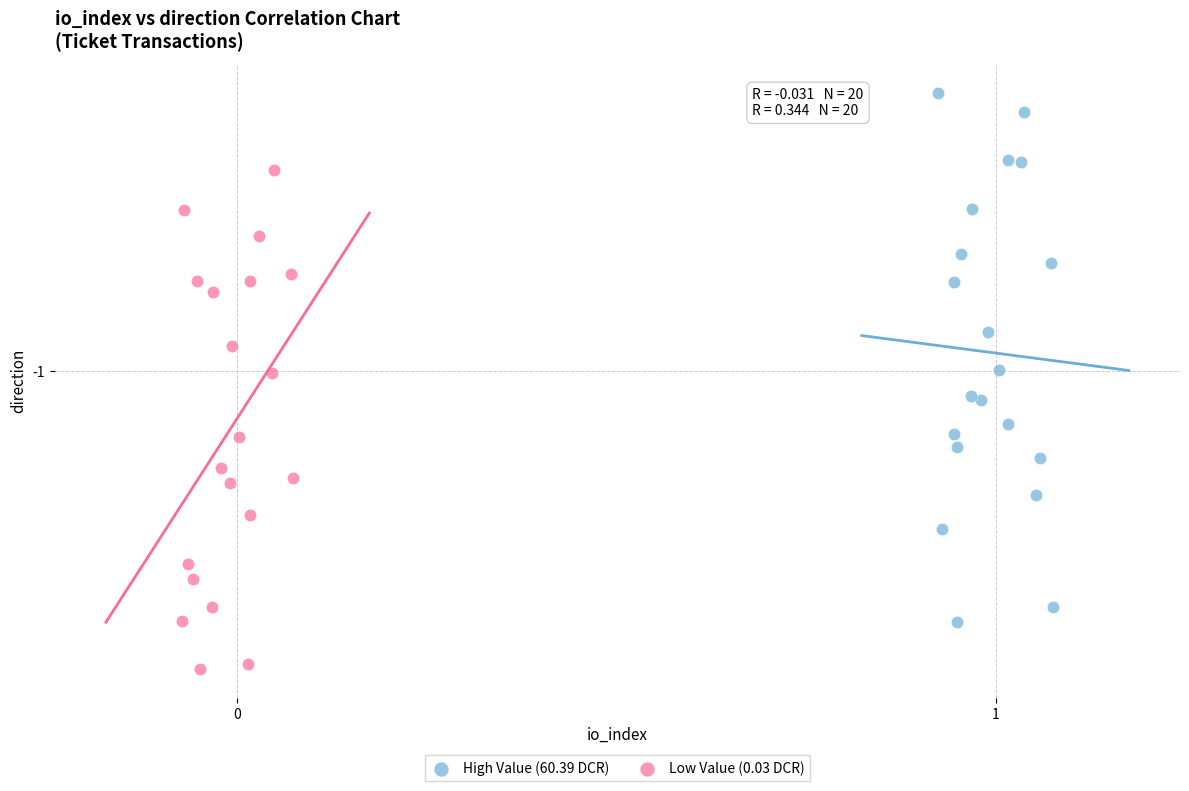

Which series reaches the maximum Y coordinate?

Low Value (0.03 DCR)